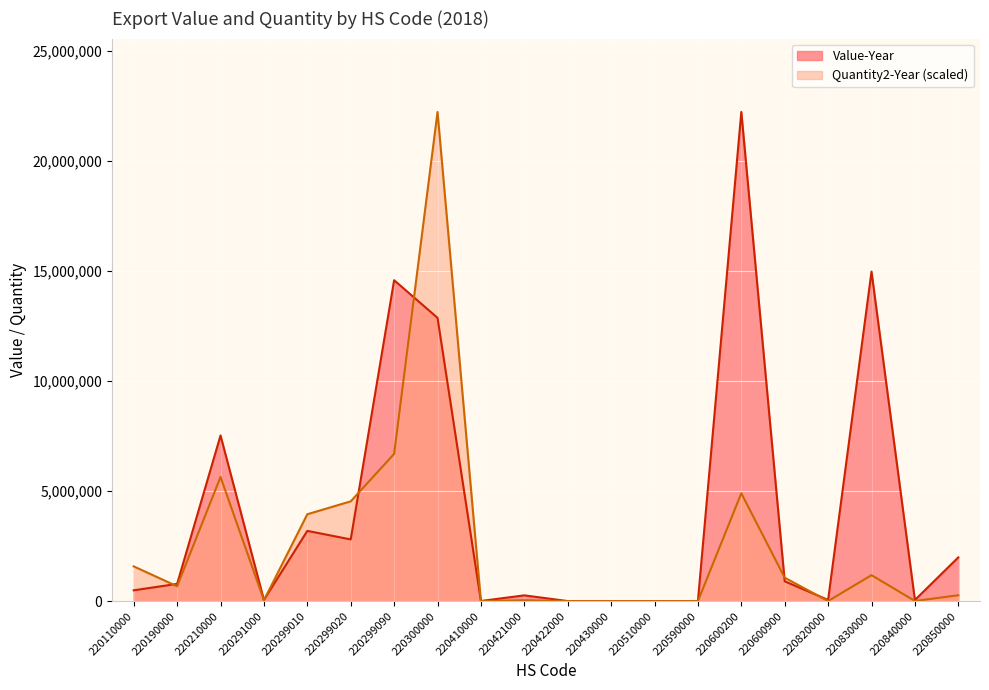

Rank the series by their maximum value, from lowest to highest.

Value-Year, Quantity2-Year